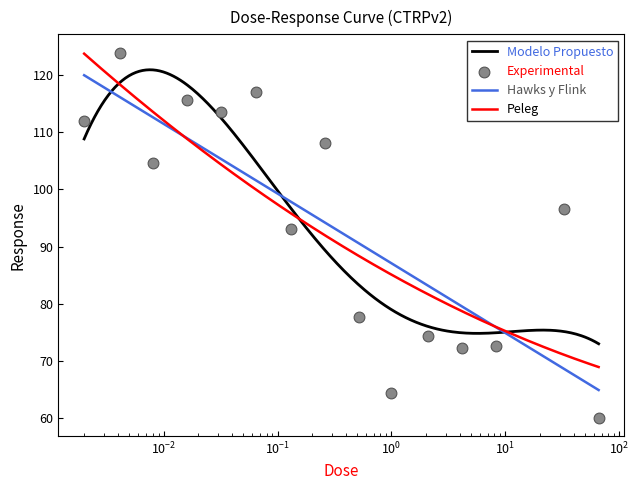

What is the change in value from 0.016 to 0.26?

-7.5